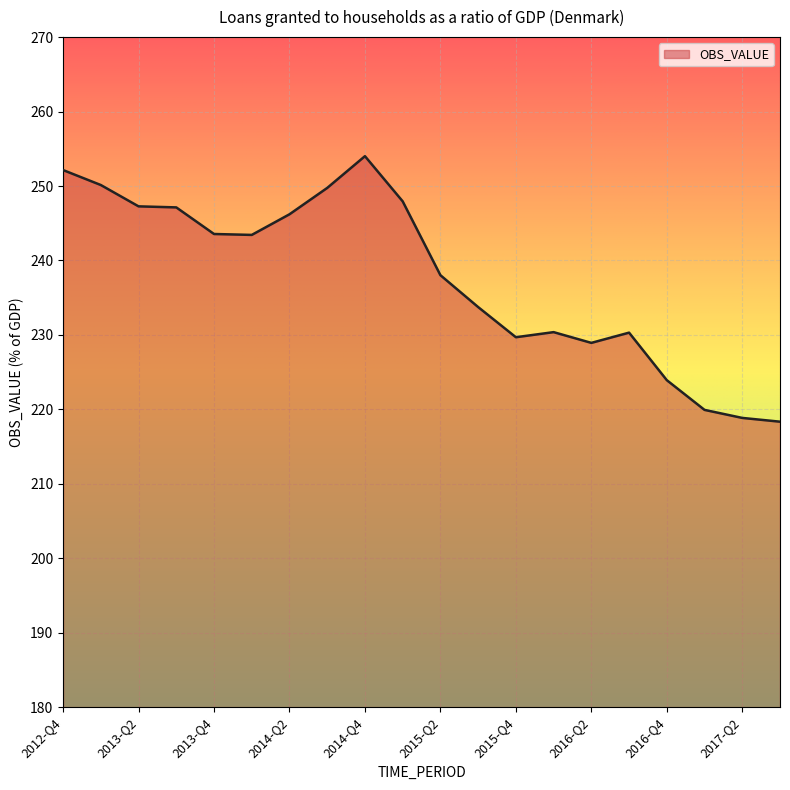

What is the minimum value shown in the chart?

218.3